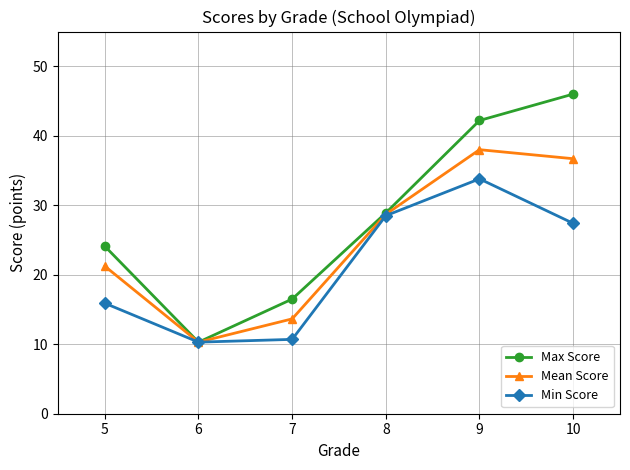

Is this an area chart (filled region under the line)?

No